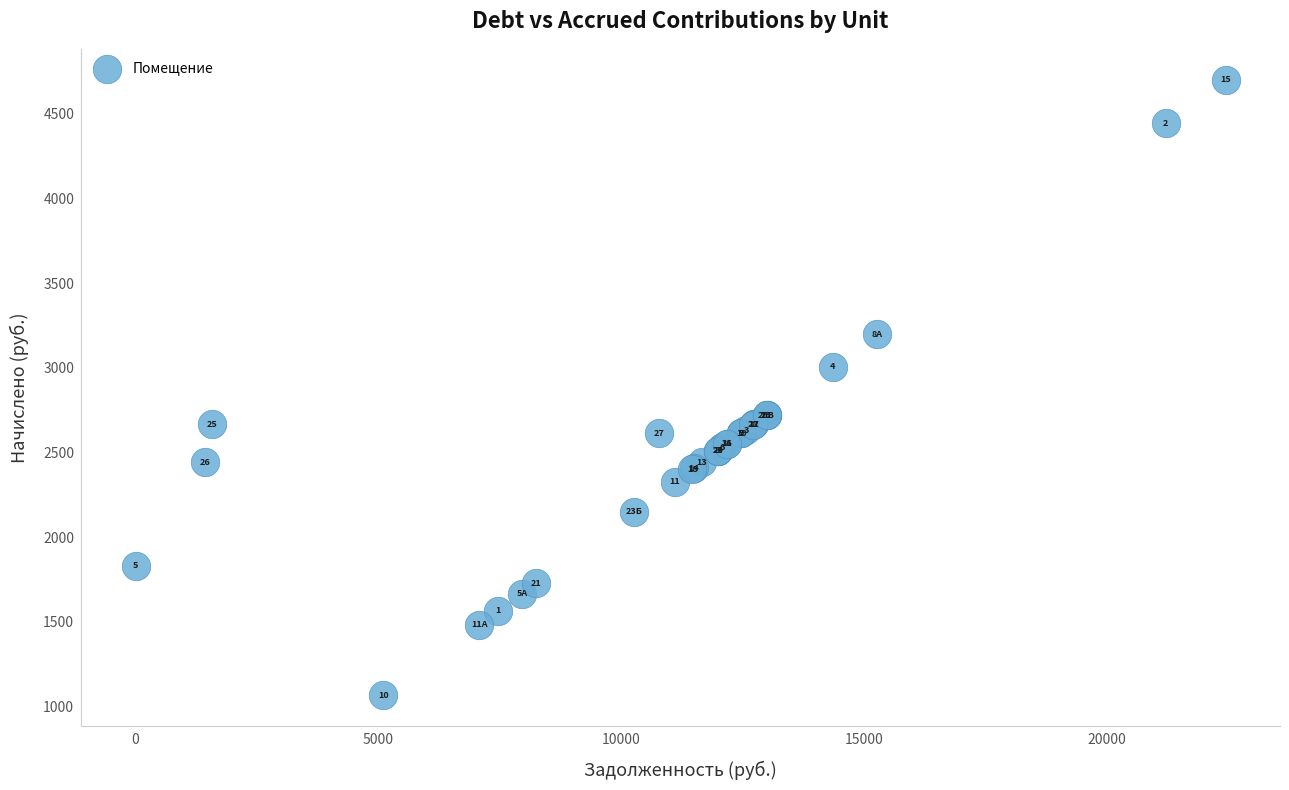

What Y value in the scatter plot is closest to 2884?

3007.3